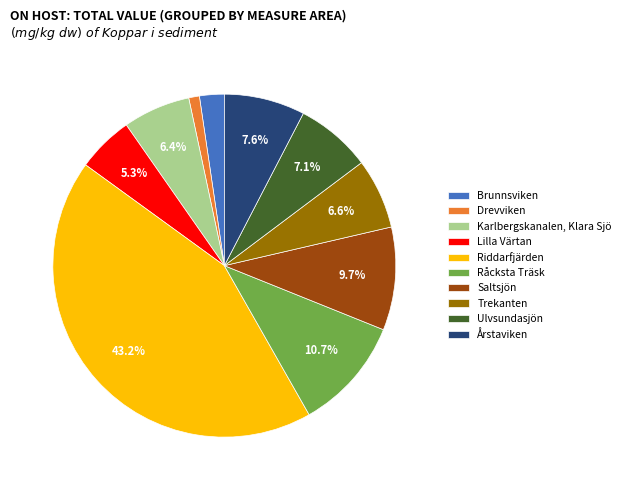

Is it true that Karlbergskanalen, Klara Sjö is 6% of the pie?

True